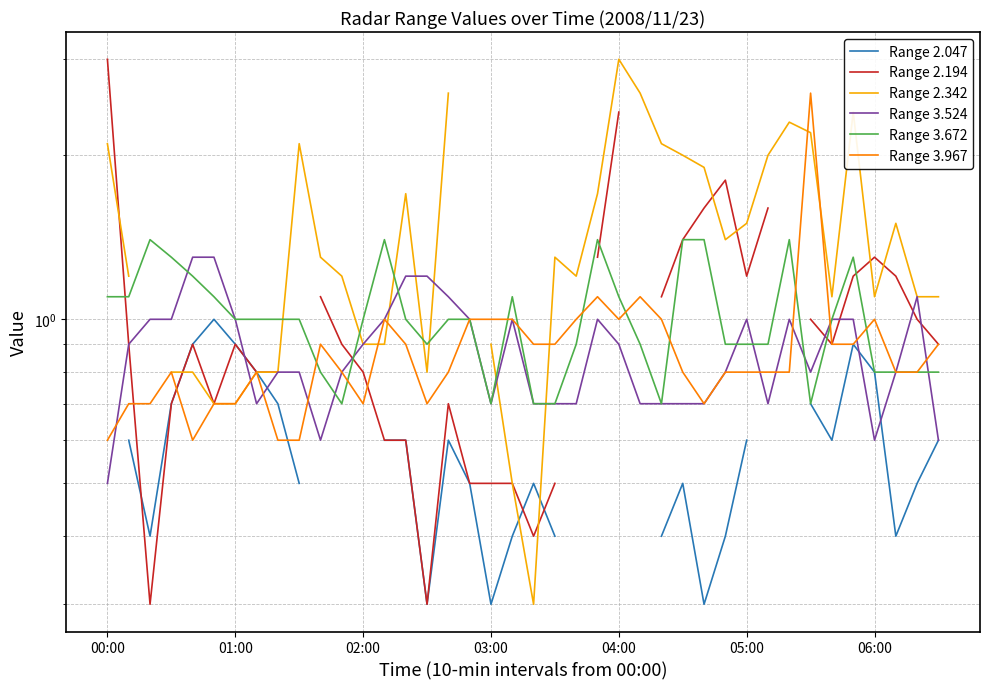

How many categories are shown in the chart?

40